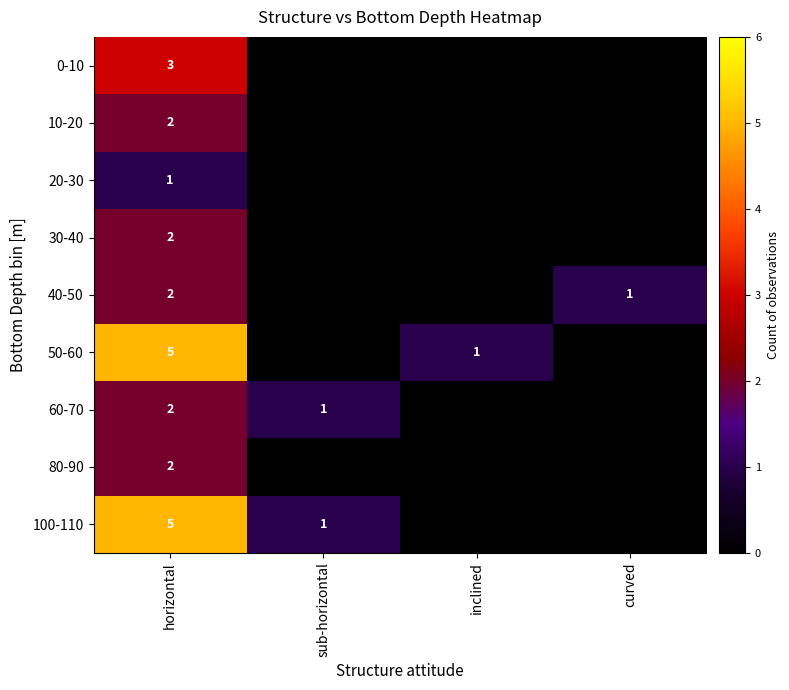

True or false: 30-40 has a value of 2 at horizontal.

True